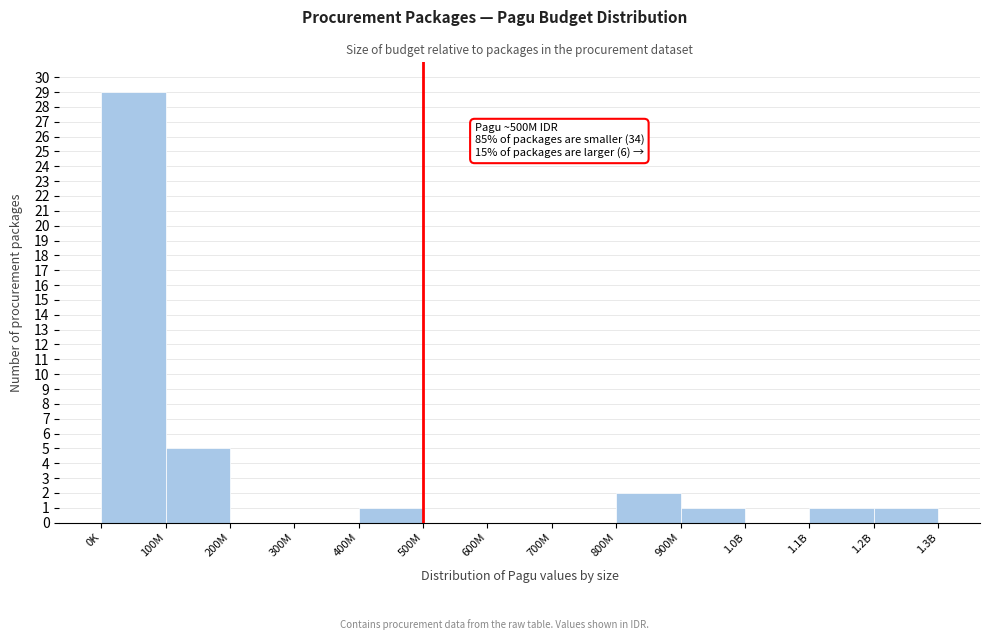

Reading left to right, list all the values displayed in this chart.

0K=29	100M=5	200M=0	300M=0	400M=1	500M=0	600M=0	700M=0	800M=2	900M=1	1.0B=0	1.1B=1	1.2B=1